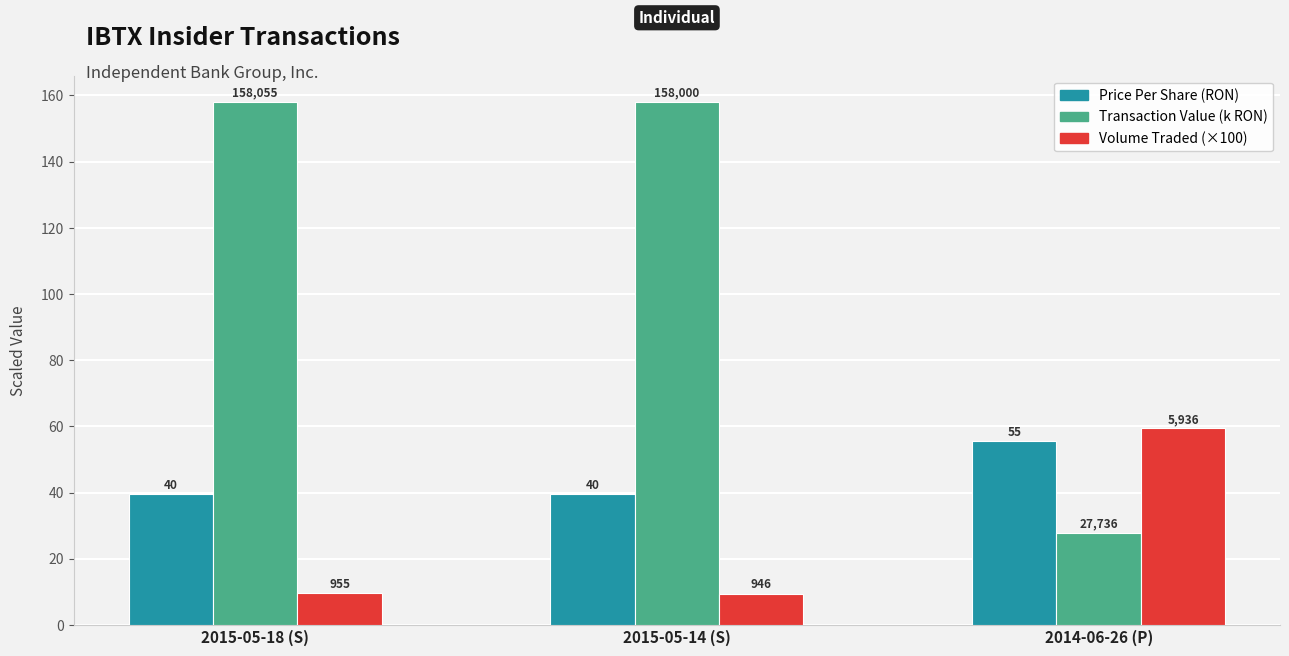

List the labels in order of Transaction Value (k RON) value, largest first.

2015-05-18 (S), 2015-05-14 (S), 2014-06-26 (P)